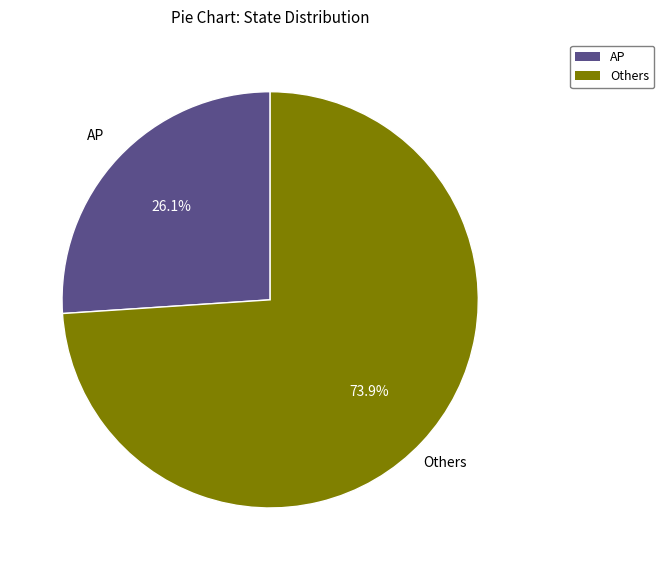

How many slices are in this pie chart?

2